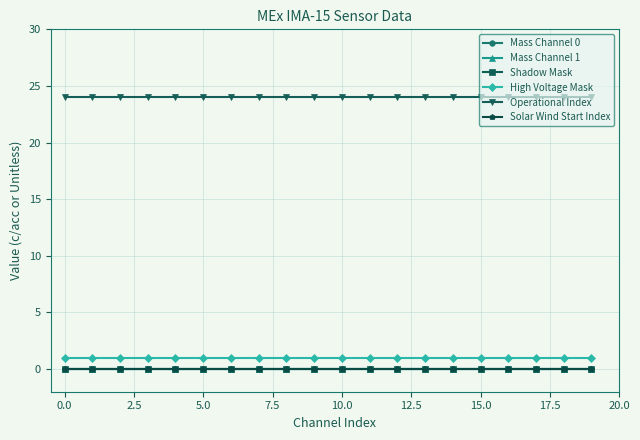

True or false: Mass Channel 0 and Shadow Mask cross at least once.

False